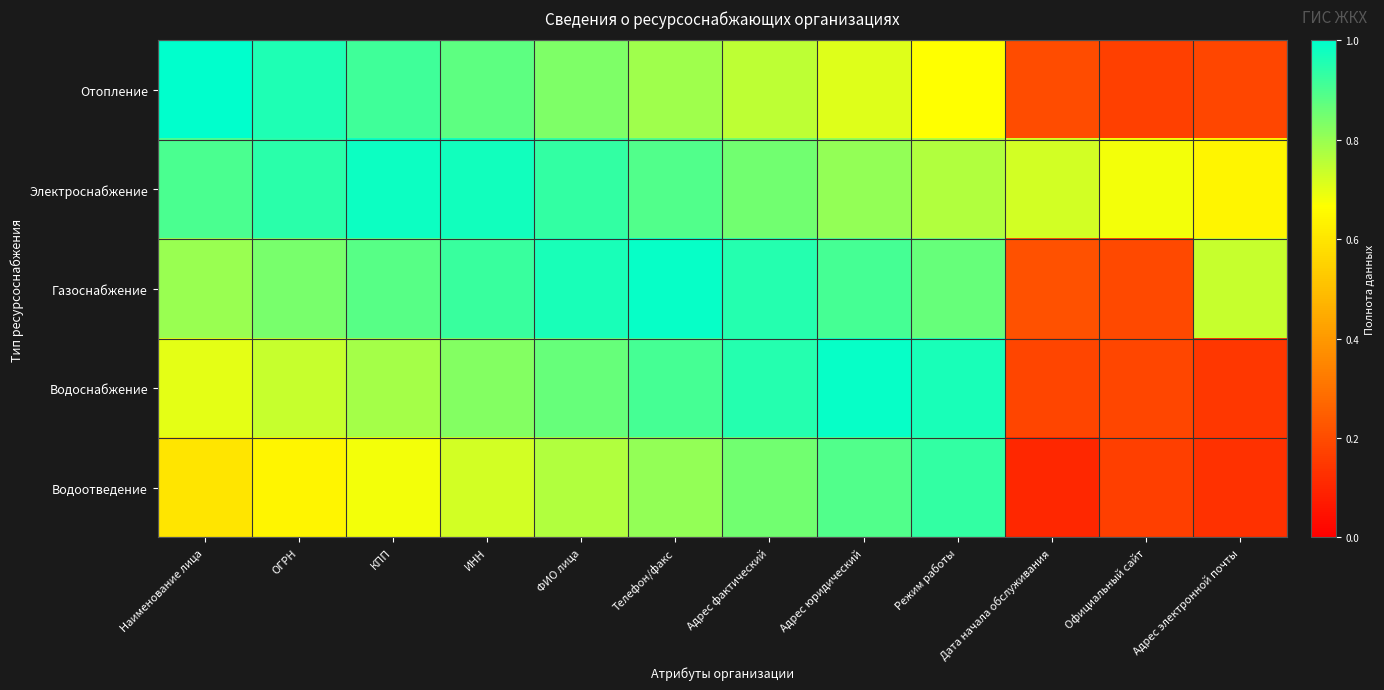

What is the spread (max minus min) of values at Режим работы?

0.3